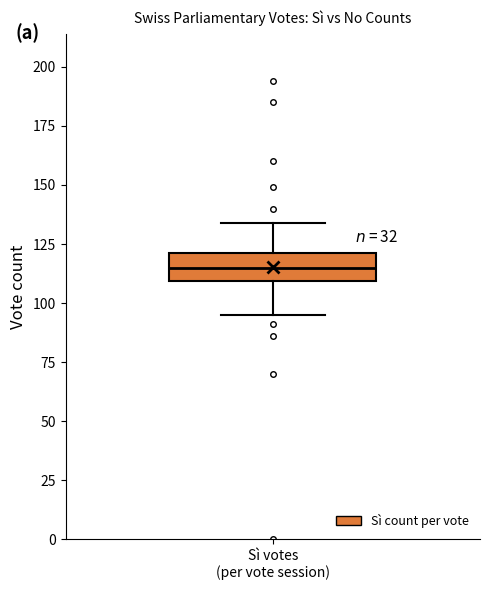

Read this box plot against the y-axis: the position of the median line, the range covered by the box, and the ends of both whiskers. The values are not printed on the chart, so give them approximately, as read against the axis.

median 115, box 110 to 120, whiskers 95 to 135